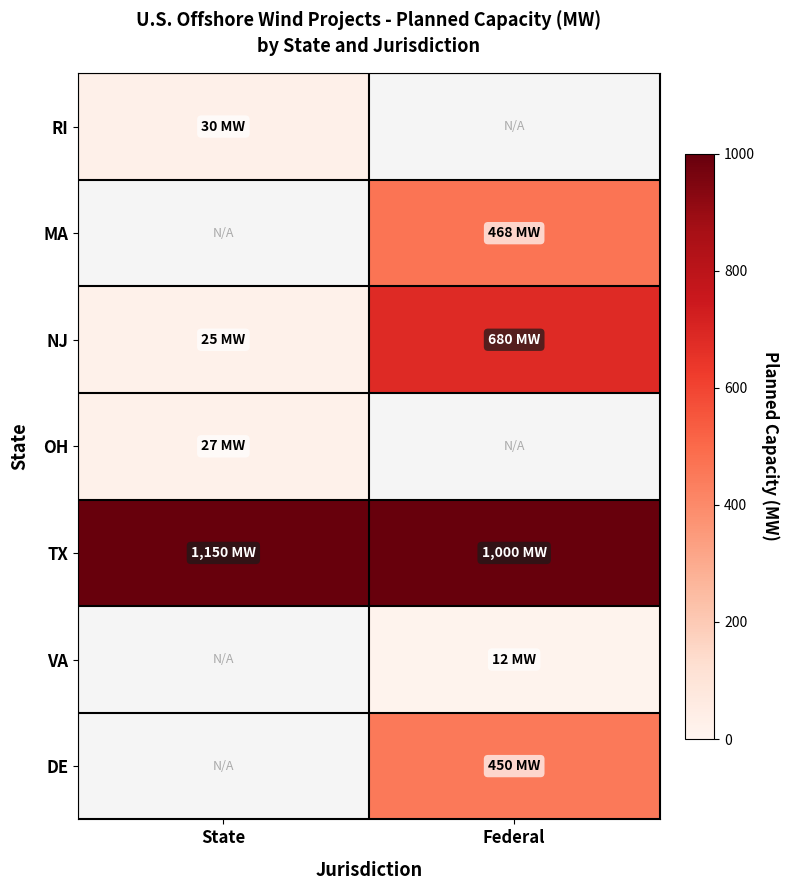

The value of TX at Federal is 1000.0. True or false?

True